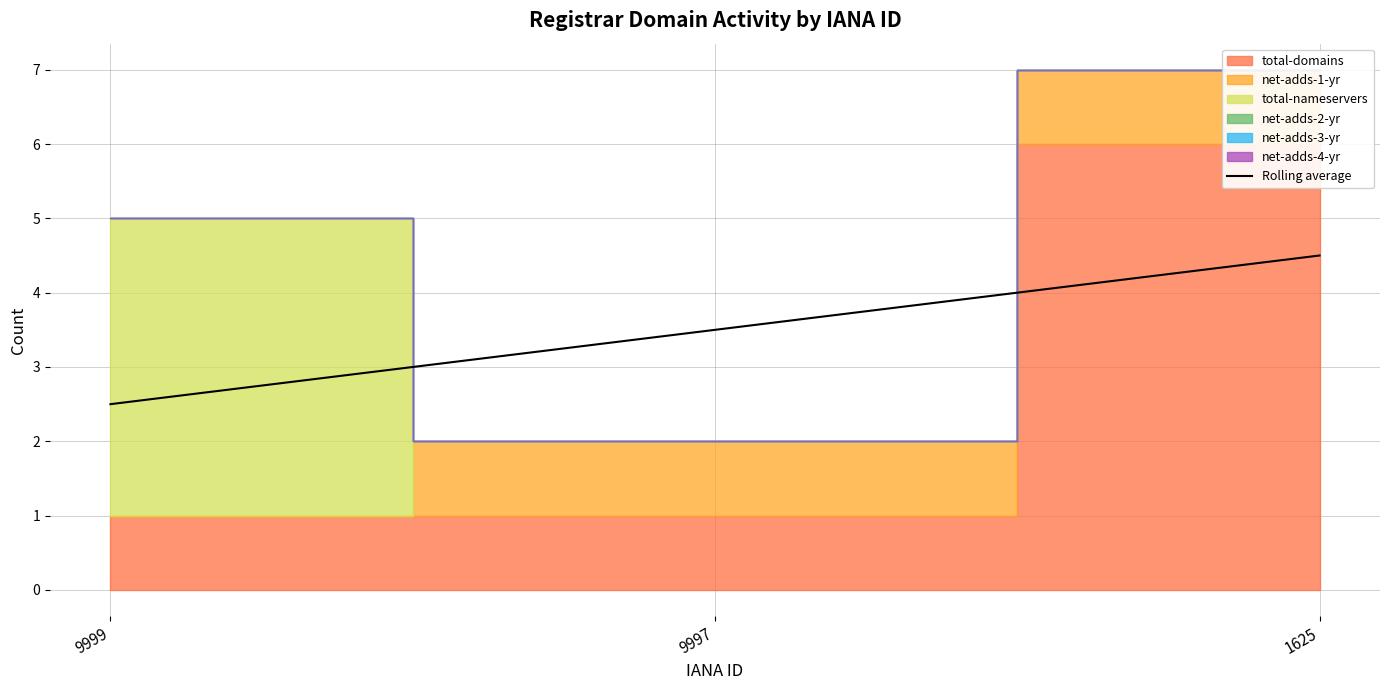

At which category does the chart reach its peak across all series?

1625